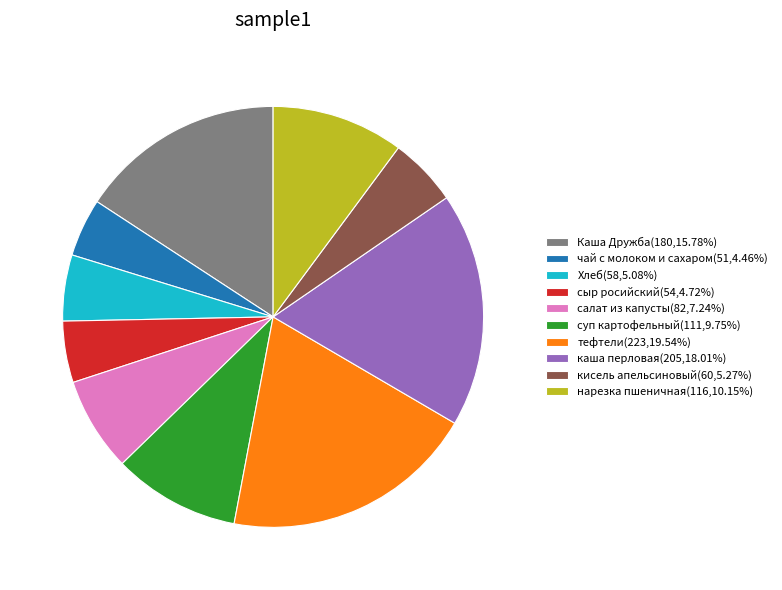

Do сыр росийский(54,4.72%) and Каша Дружба(180,15.78%) together represent more than half of the pie?

No